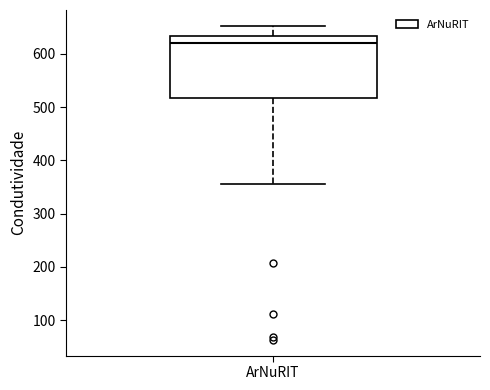

Read this box plot against the y-axis: the position of the median line, the range covered by the box, and the ends of both whiskers. The values are not printed on the chart, so give them approximately, as read against the axis.

median 620, box 520 to 630, whiskers 360 to 650